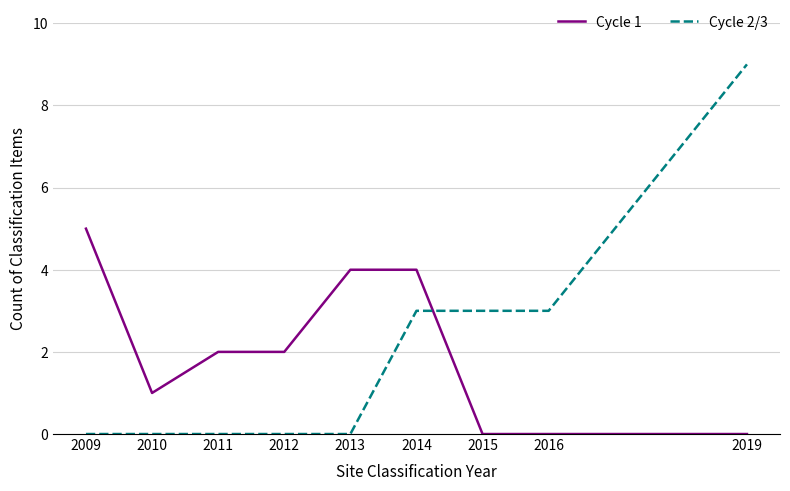

How many categories are shown in the chart?

9